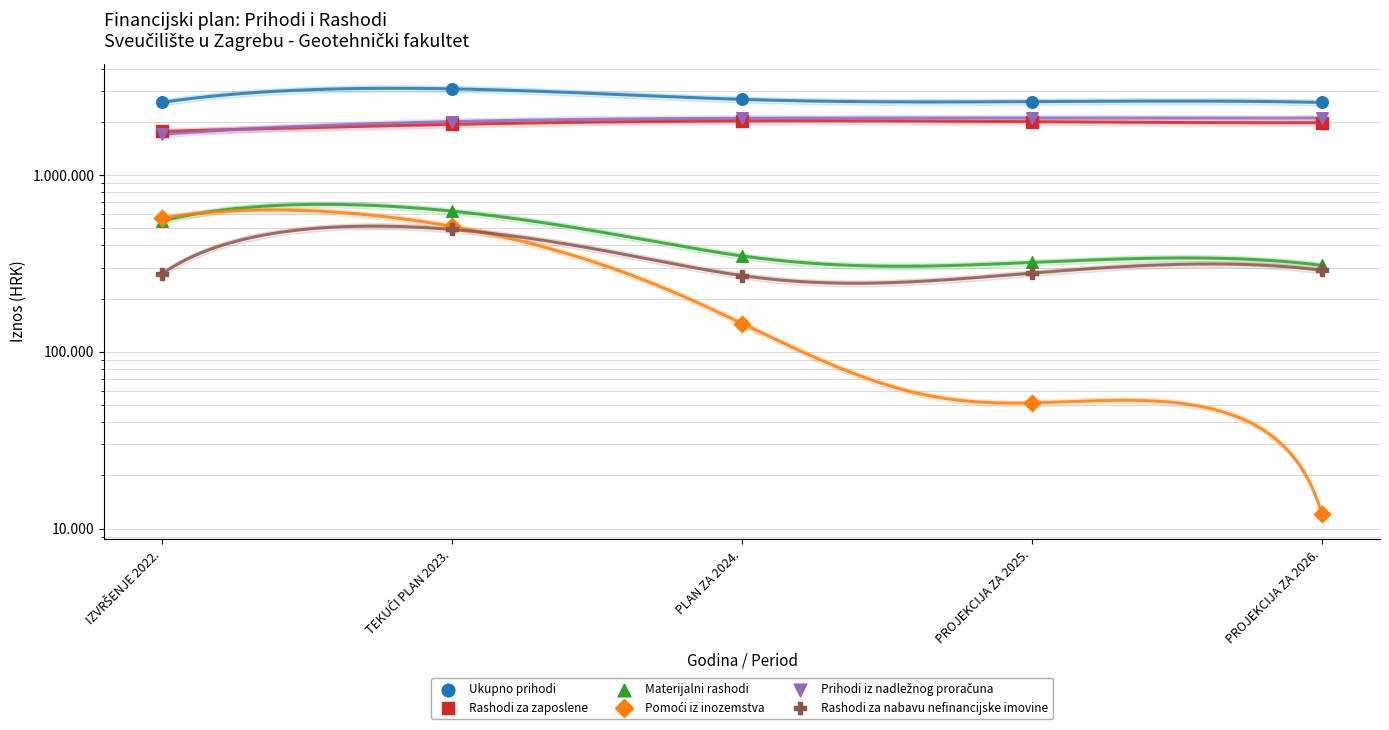

What is the total value across all series at PROJEKCIJA ZA 2025.?

7366673